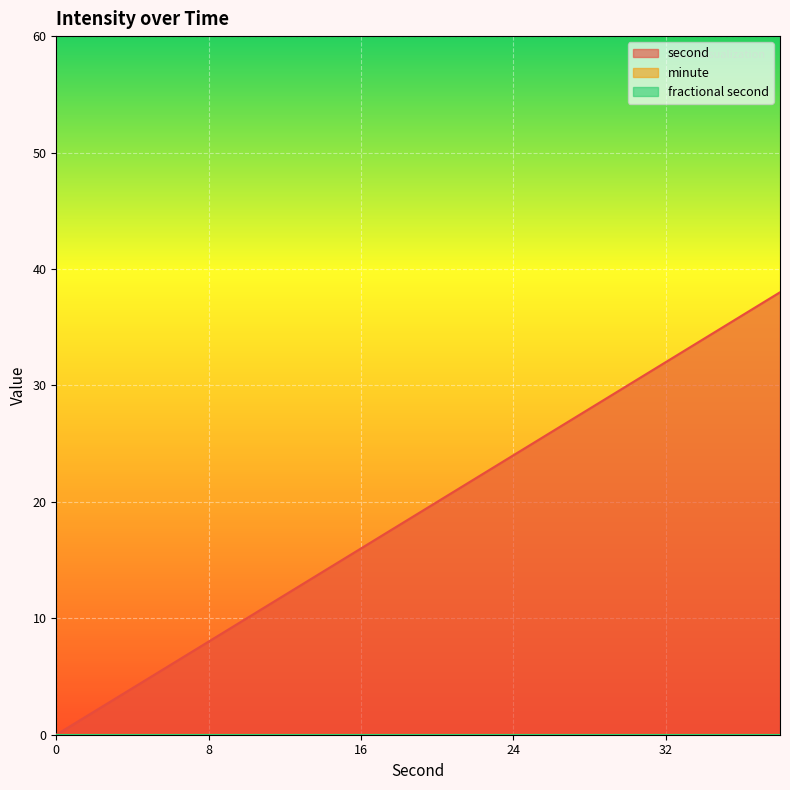

What are all the series names shown in the legend?

second, minute, fractional second